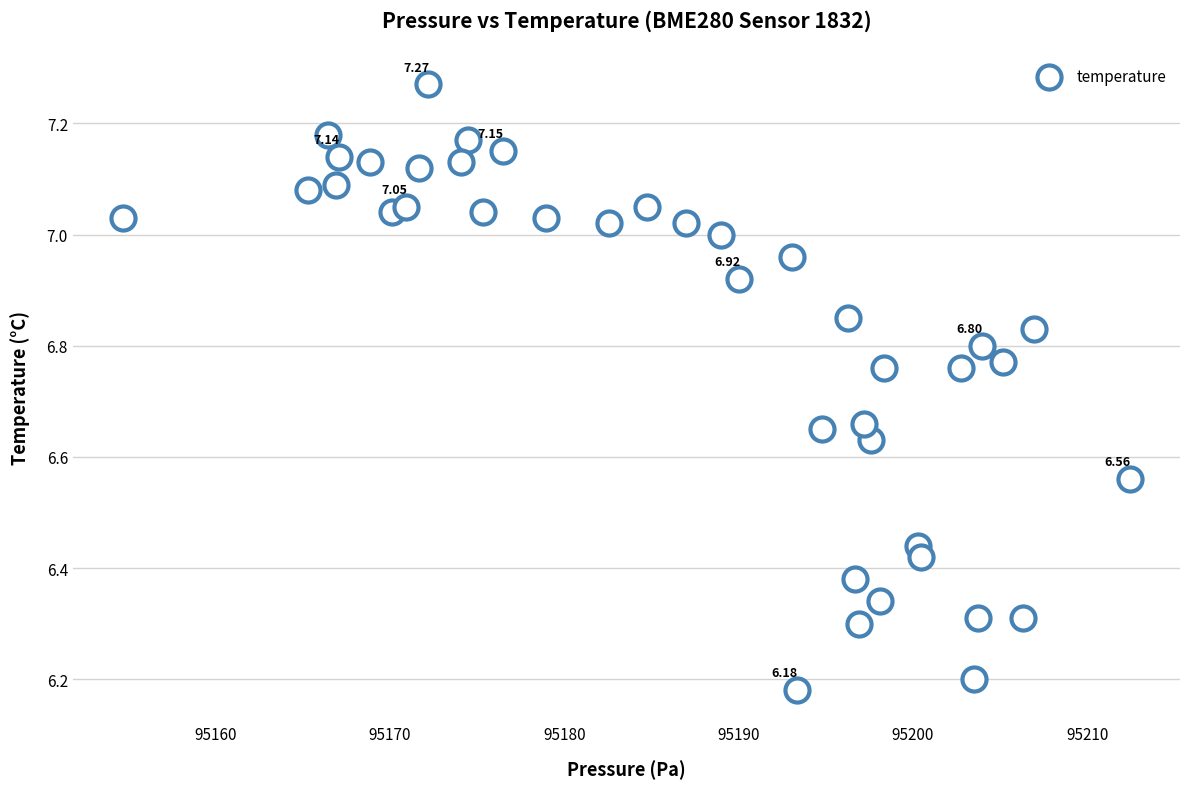

What is the range of Y values (max minus min)?

1.1